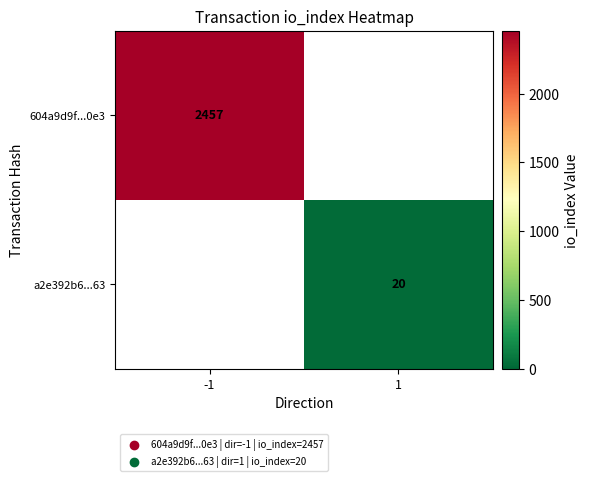

Is the value of a2e392b6...63 at 1 greater than the value of 604a9d9f...0e3 at -1?

No